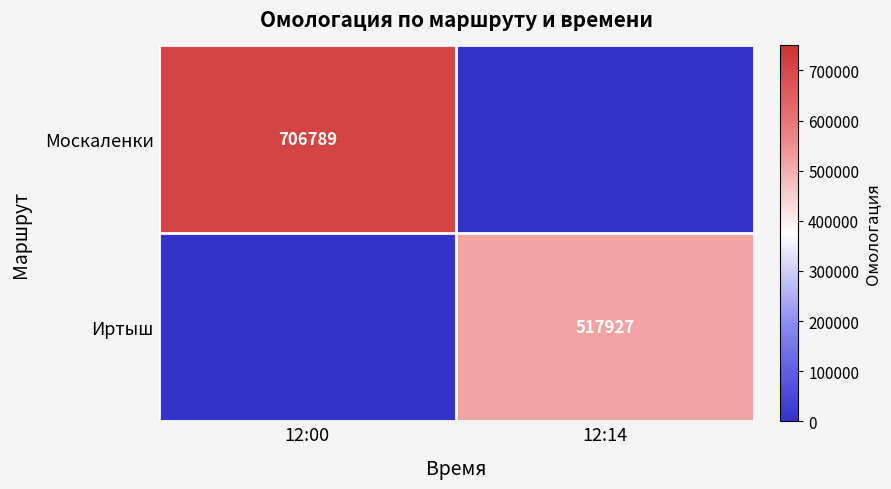

Between 12:14 and 12:00, which is larger?

12:00